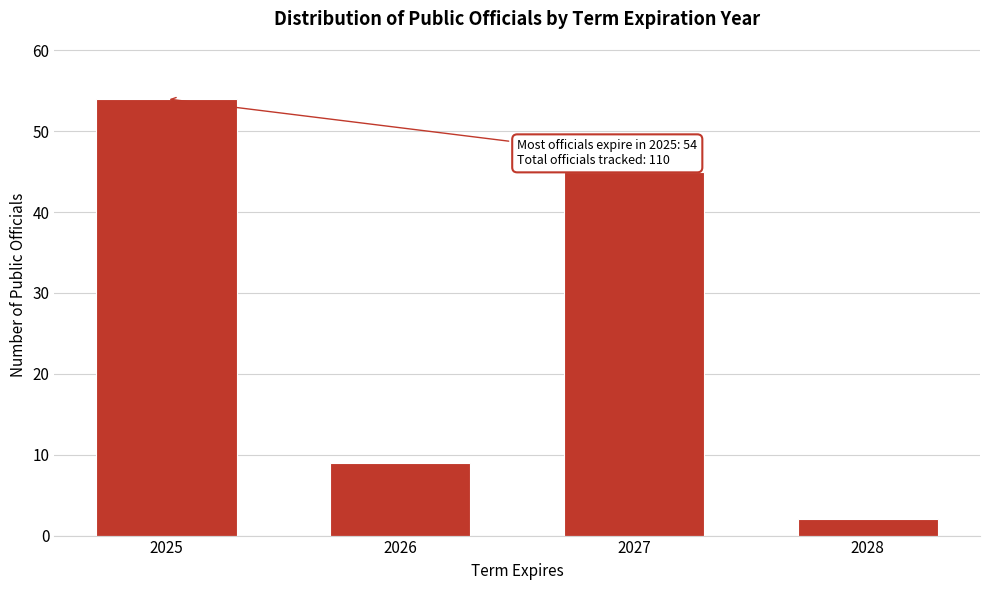

Reading left to right, extract all data points from this chart.

54	9	45	2